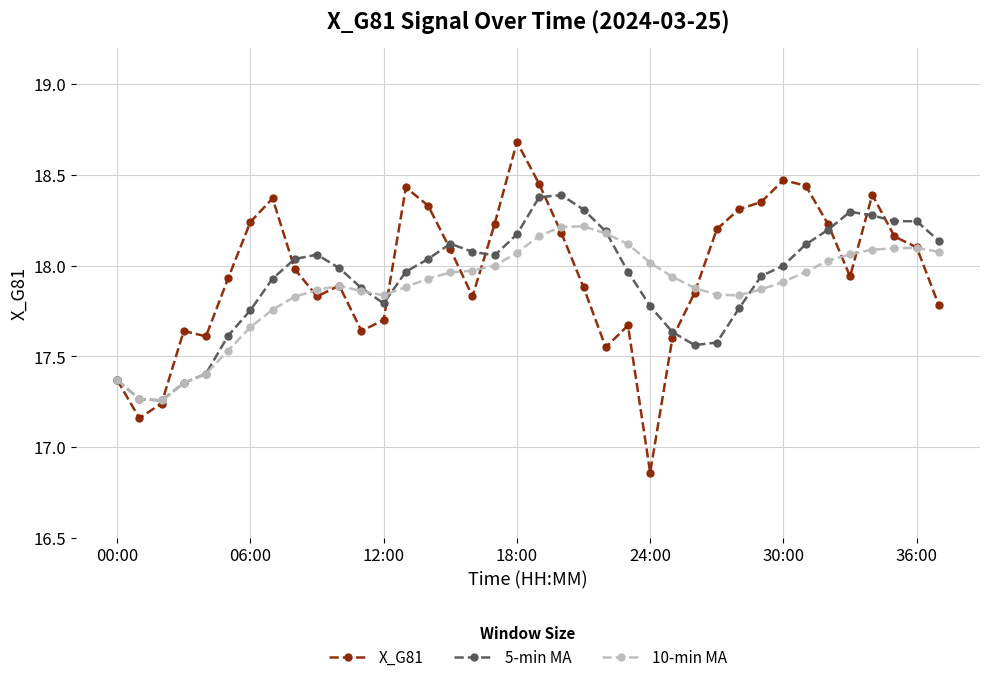

Is this an area chart (filled region under the line)?

No